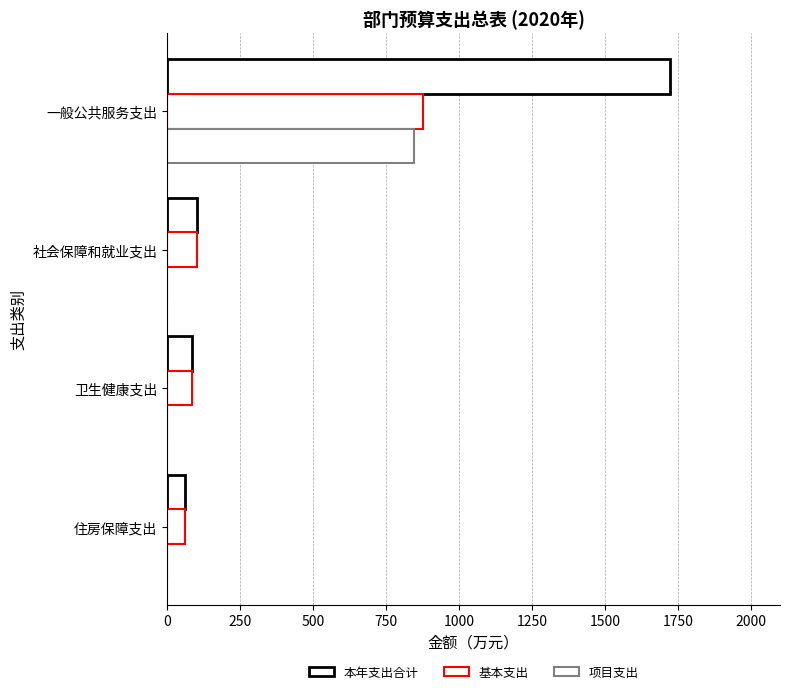

What is the value of the 本年支出合计 bar at the 2nd from the left?

100.6